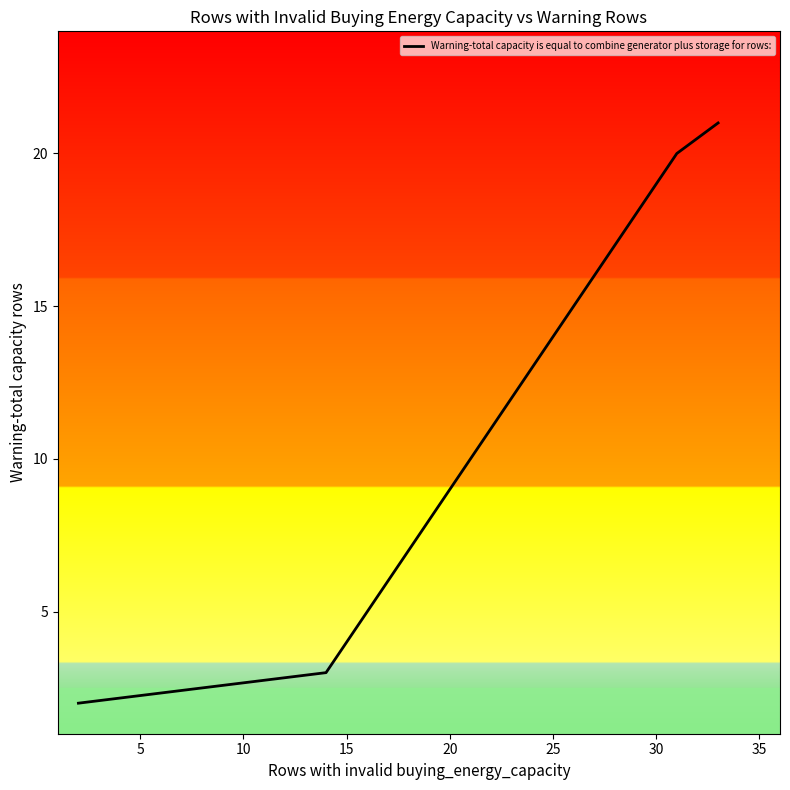

What is the maximum value shown in the chart?

21